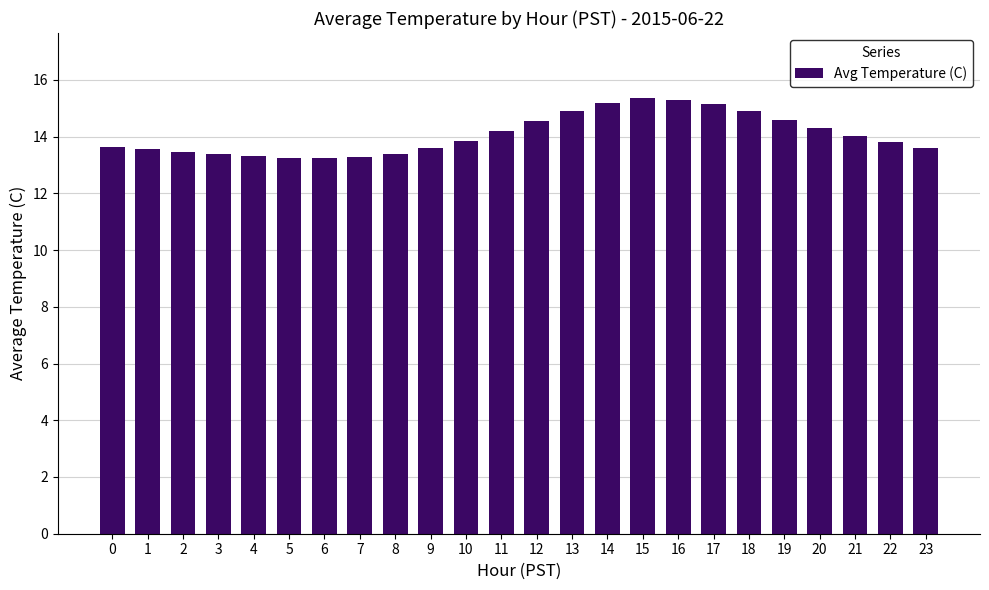

What is the value of the 20th bar from the left?

14.6